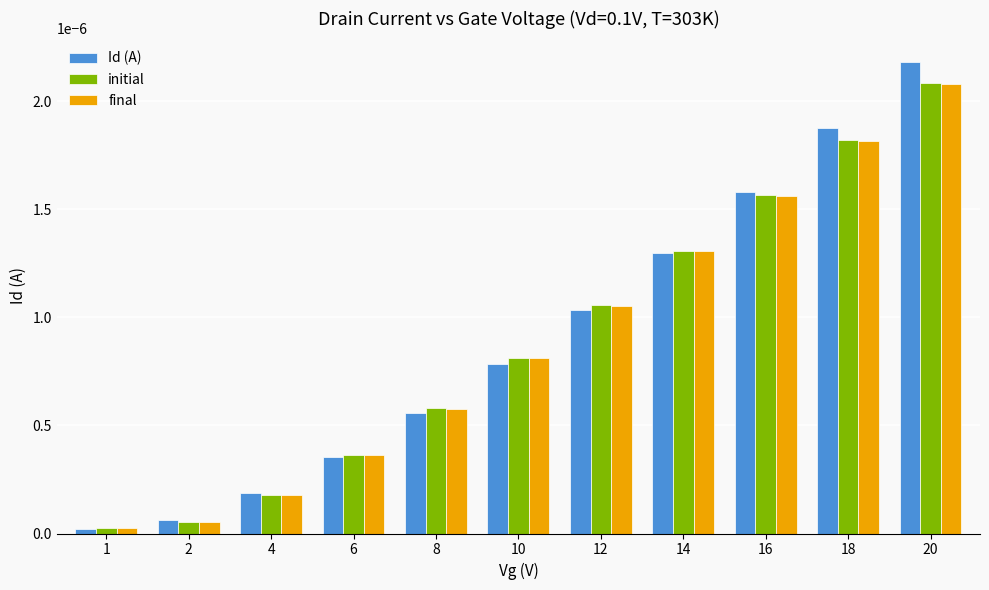

What are all the series names shown in the legend?

Id (A), initial, final